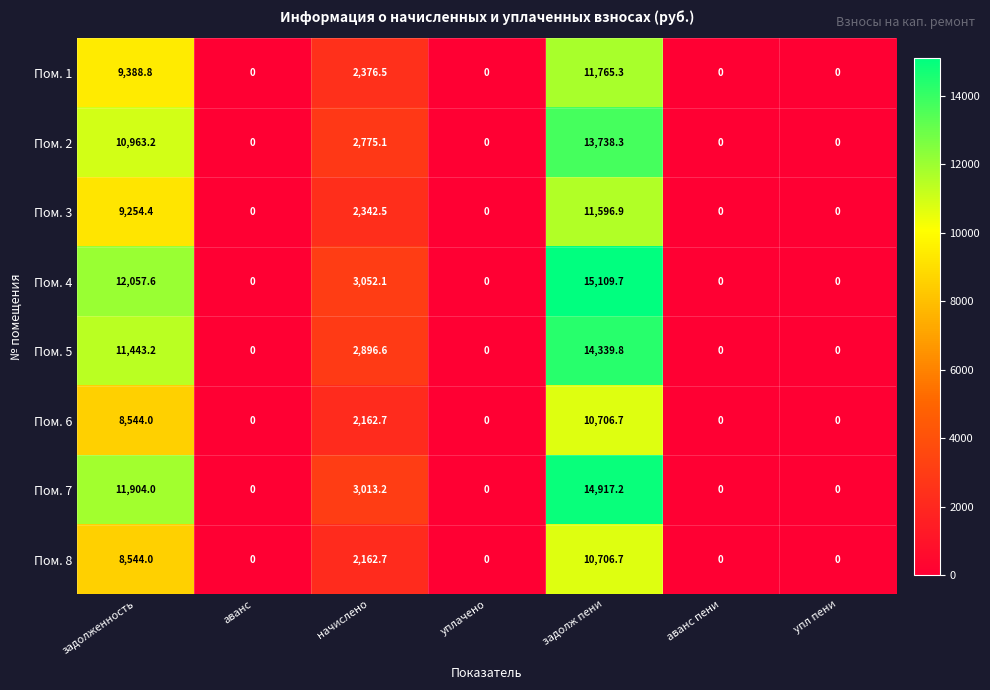

What is the total value across all series at задолженность?

82099.2